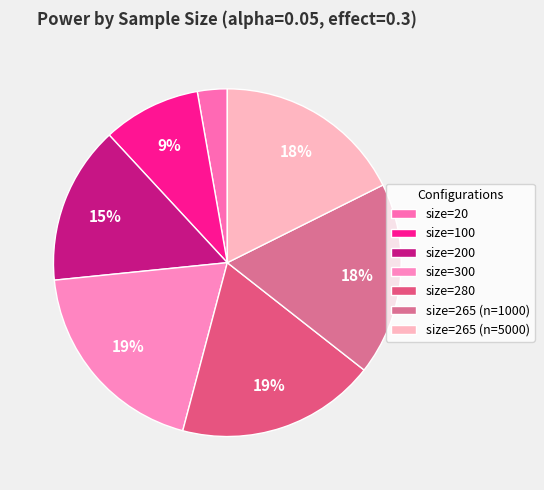

What is the change in value from size=200 to size=265 (n=5000)?

+0.1